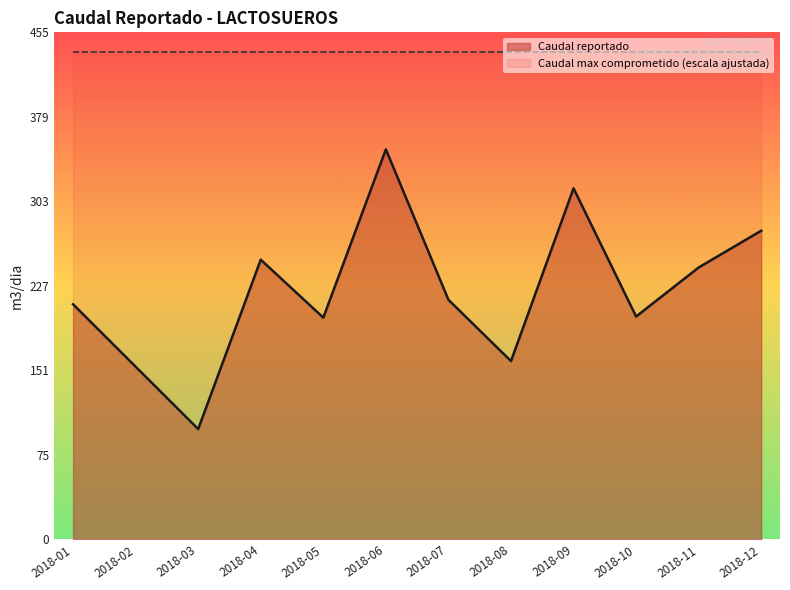

Which label corresponds to the smallest value in the chart?

2018-03